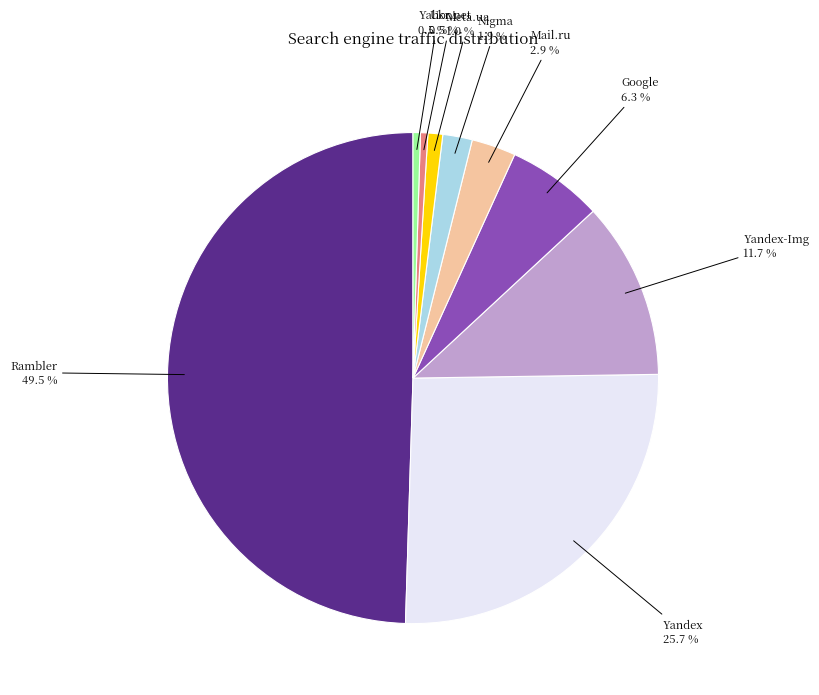

Which category has the biggest portion of the pie?

Rambler 49.5 %